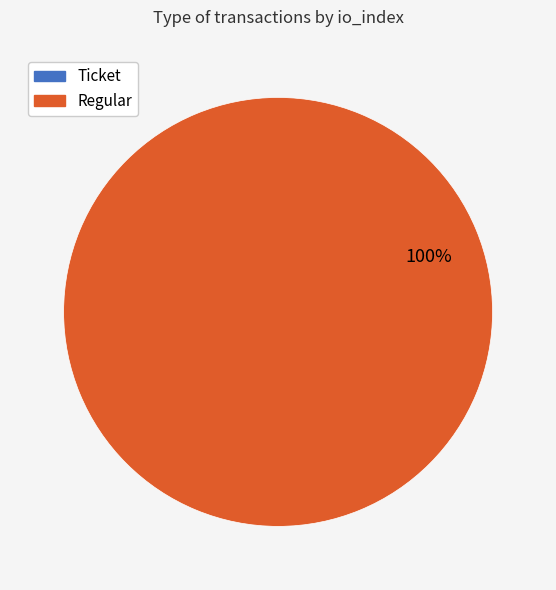

Is there any slice that represents more than half of the pie?

Yes